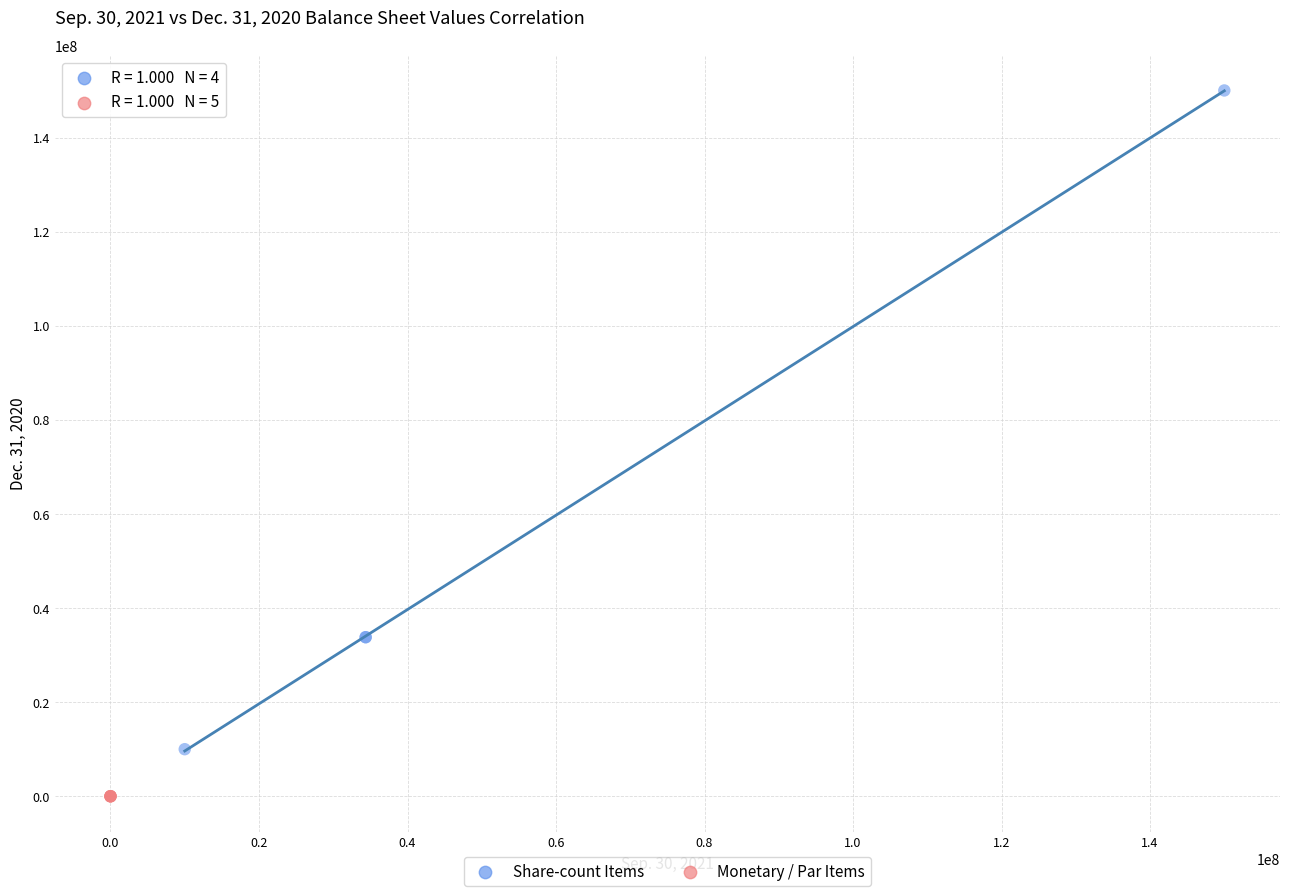

Which series has the largest Y range (max minus min)?

Share-count Items